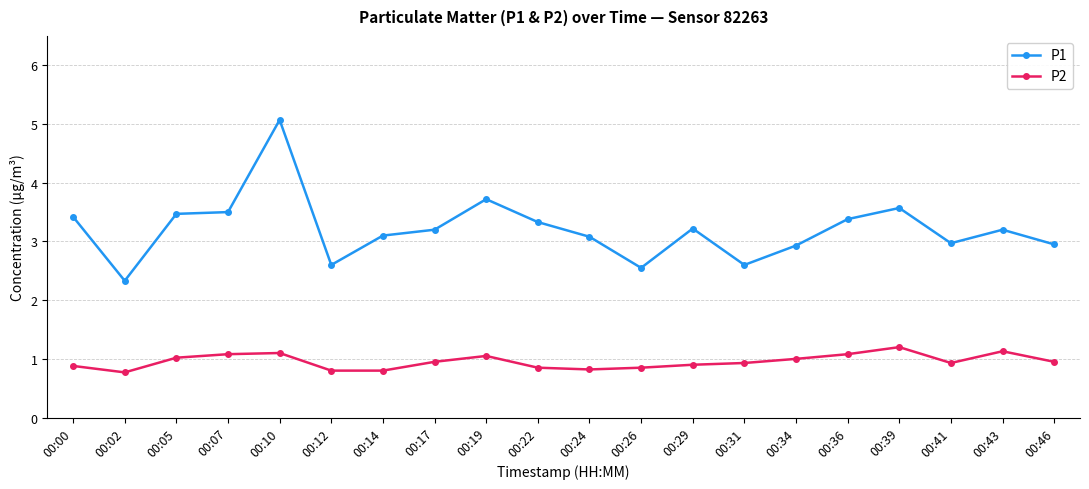

What is the difference between the highest and lowest values at 00:26?

1.7